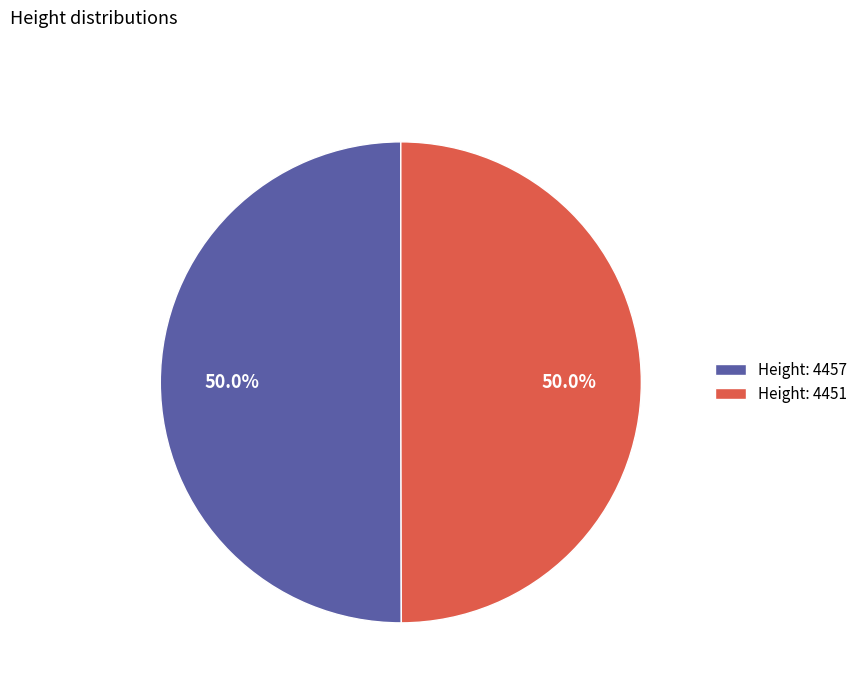

Approximately how many times larger is the value at Height: 4451 compared to Height: 4457?

1.0